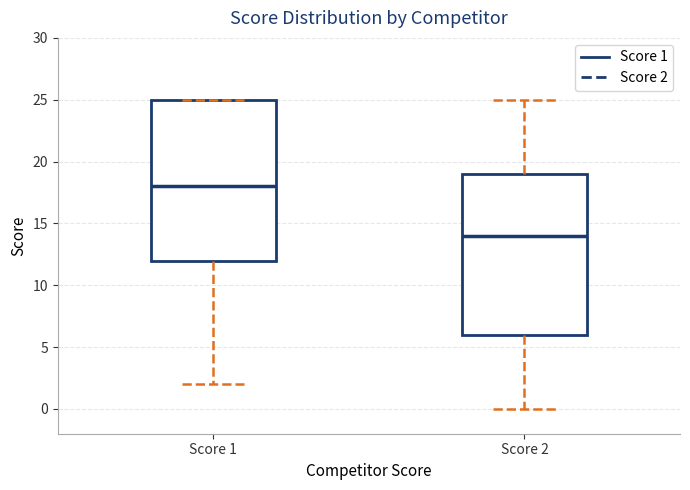

Reading left to right, read every box against the y-axis: the position of its median line, the range the box covers, and the ends of its whiskers. The values are not printed on the chart, so give them approximately, as read against the axis.

Score 1: median 18, box 12 to 25, whiskers 2 to 25
Score 2: median 14, box 6 to 19, whiskers 0 to 25